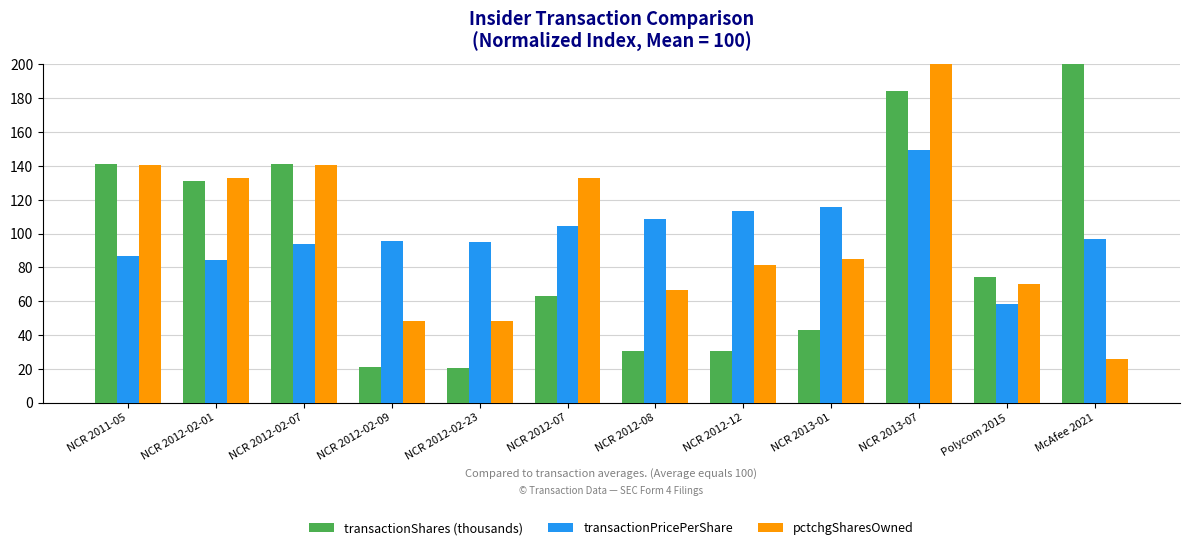

What is the label of the 5th bar from the right?

NCR 2012-12